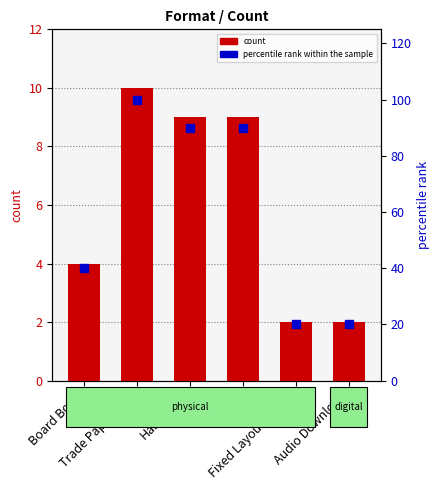

Which series reaches the minimum Y coordinate?

count